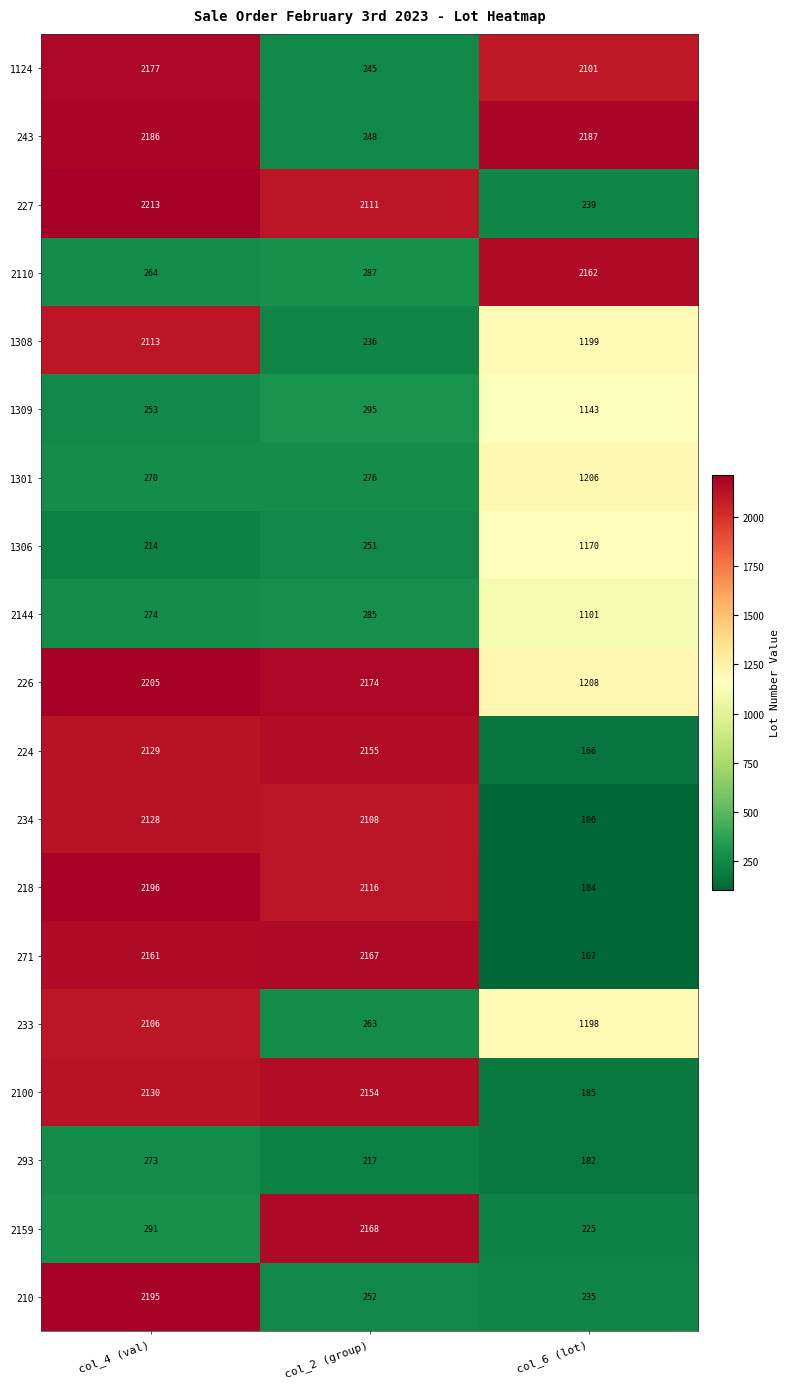

At which category is the sum across all series the highest?

col_4 (val)